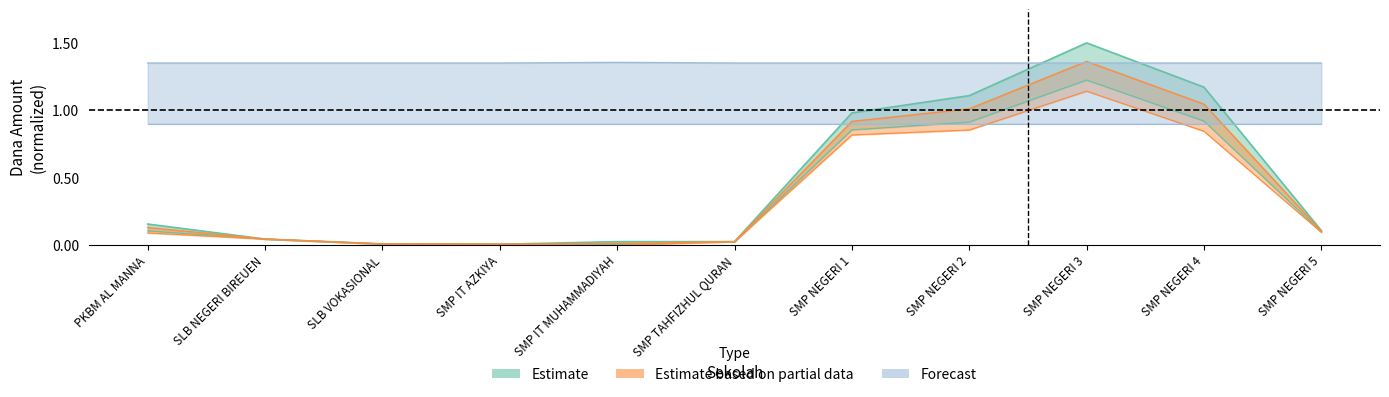

What is the label of the 5th point from the left?

SMP IT MUHAMMADIYAH